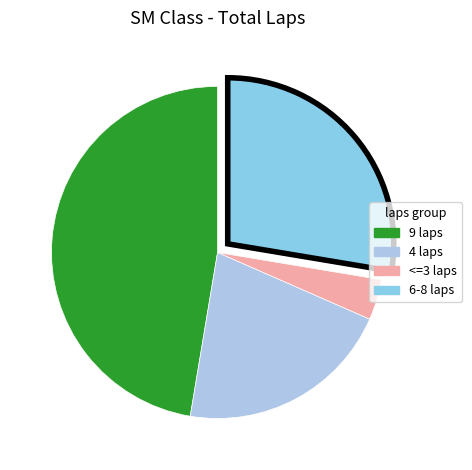

Does any single category account for the majority?

No